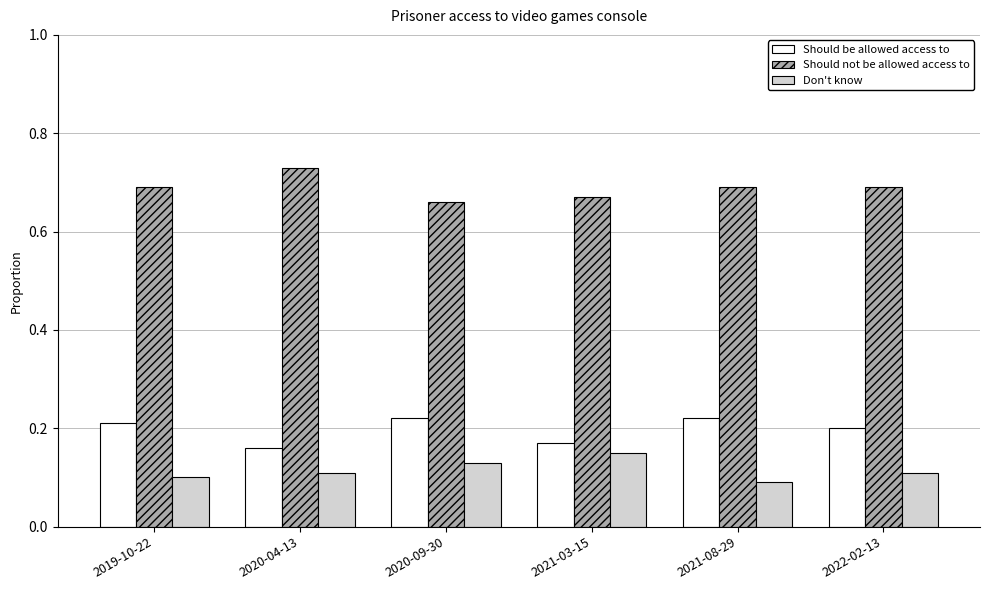

What is the difference between the highest and lowest values at 2020-09-30?

0.5